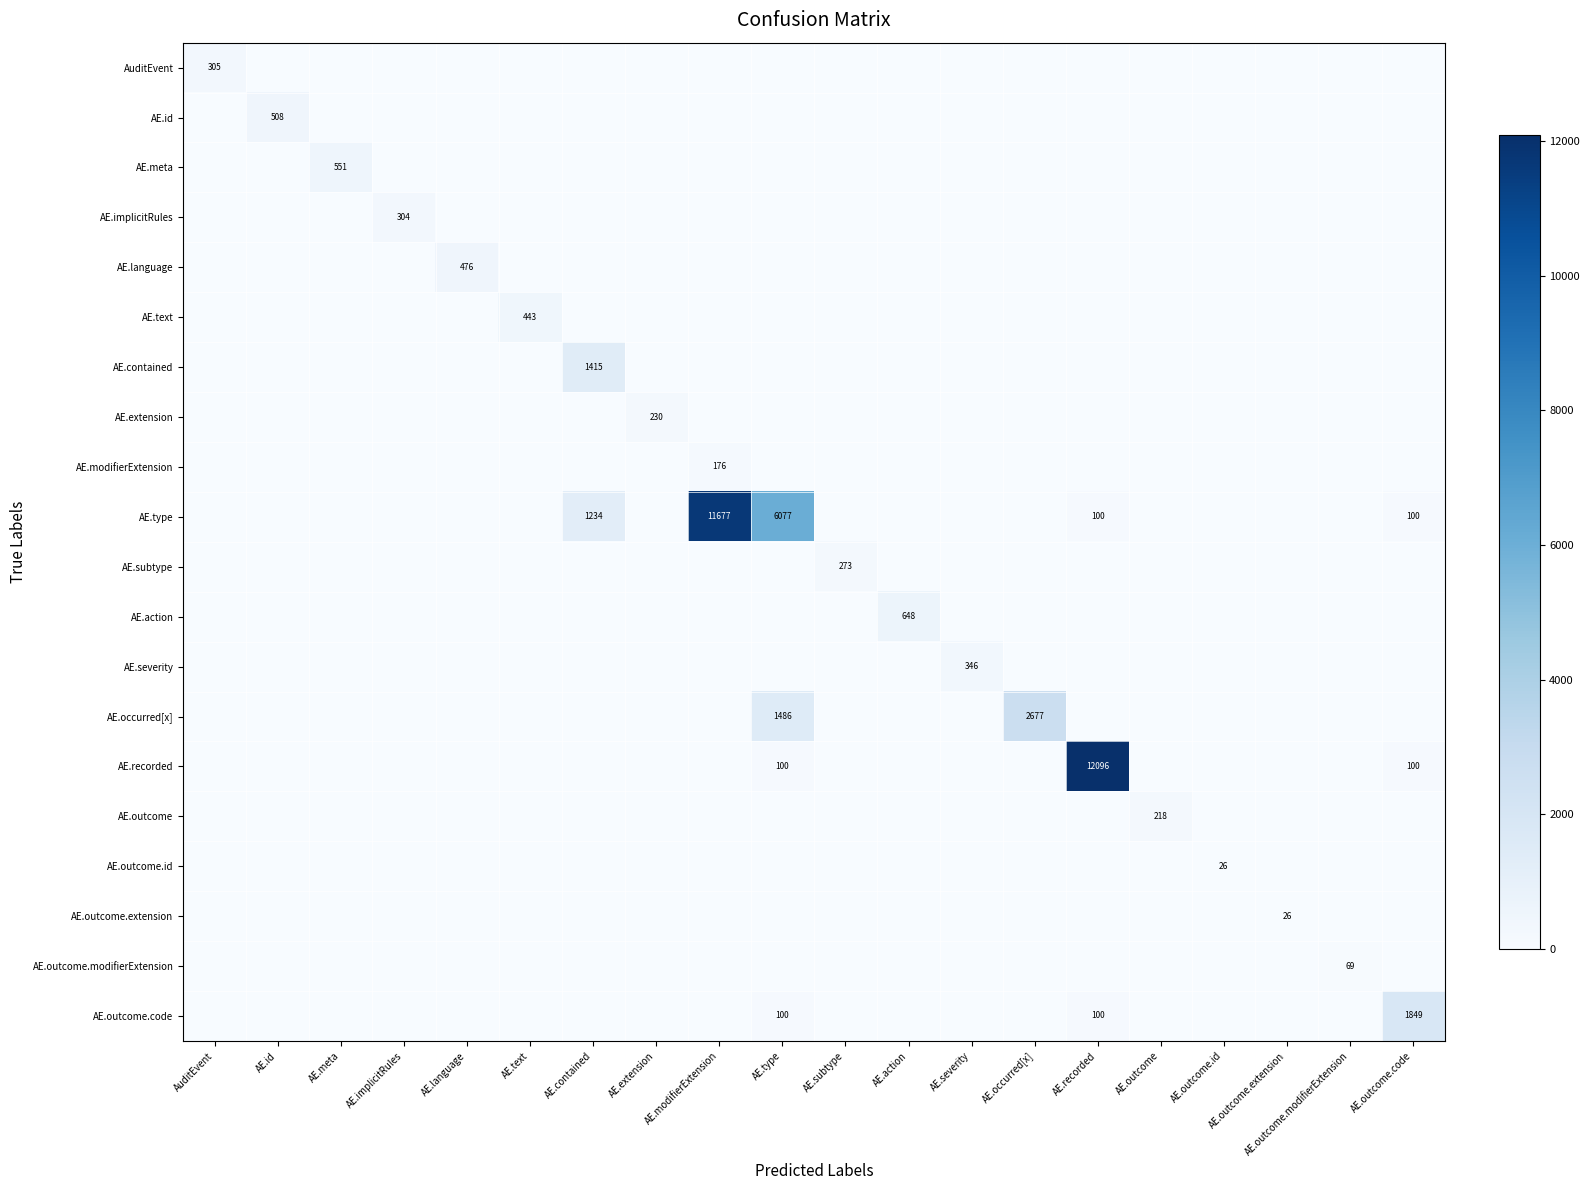

True or false: AE.language has a value of 661 at AE.language.

False